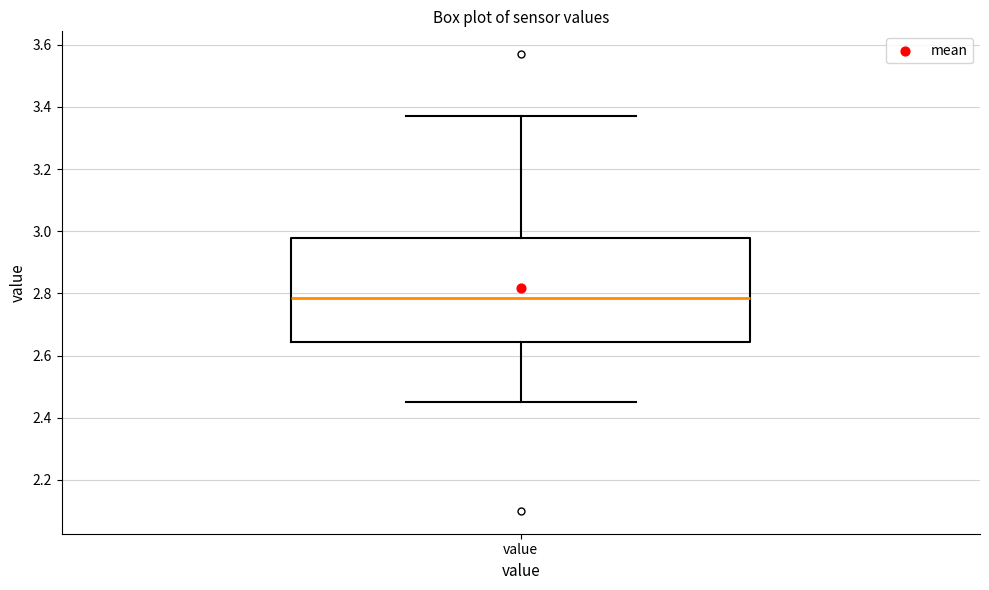

Transcribe this box plot: give where the median line is, the range the box spans, and where the two whiskers end, as read against the y-axis. The values are not printed on the chart, so give them approximately, as read against the axis.

median 2.78, box 2.64 to 2.98, whiskers 2.46 to 3.38